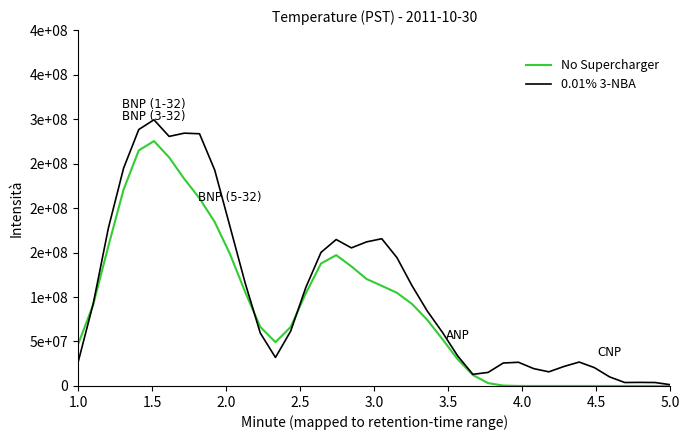

Does the chart display data point markers on the line(s)?

No